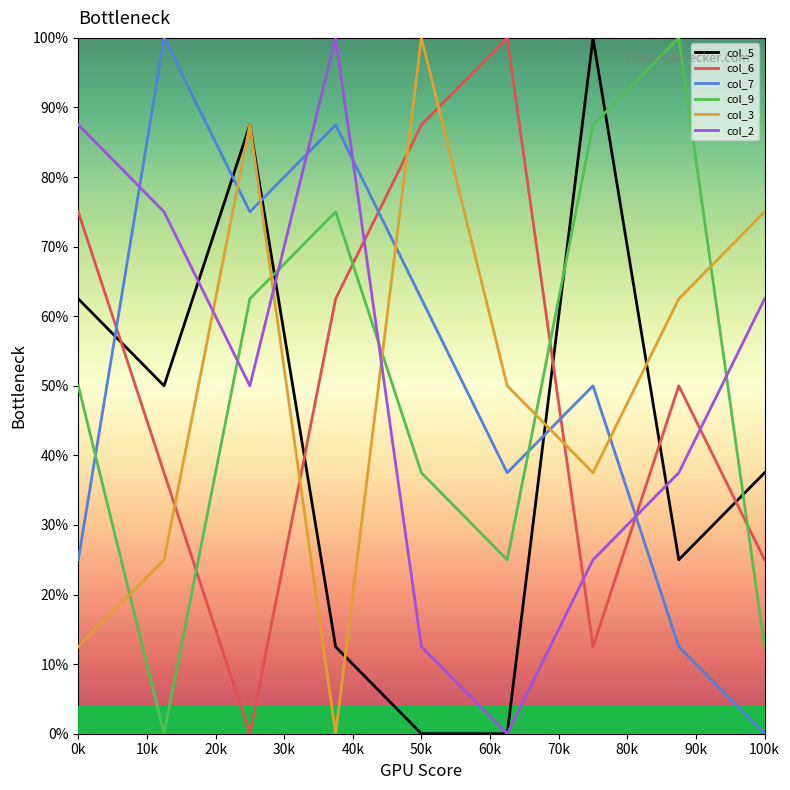

How many times do col_5 and col_9 cross each other?

4